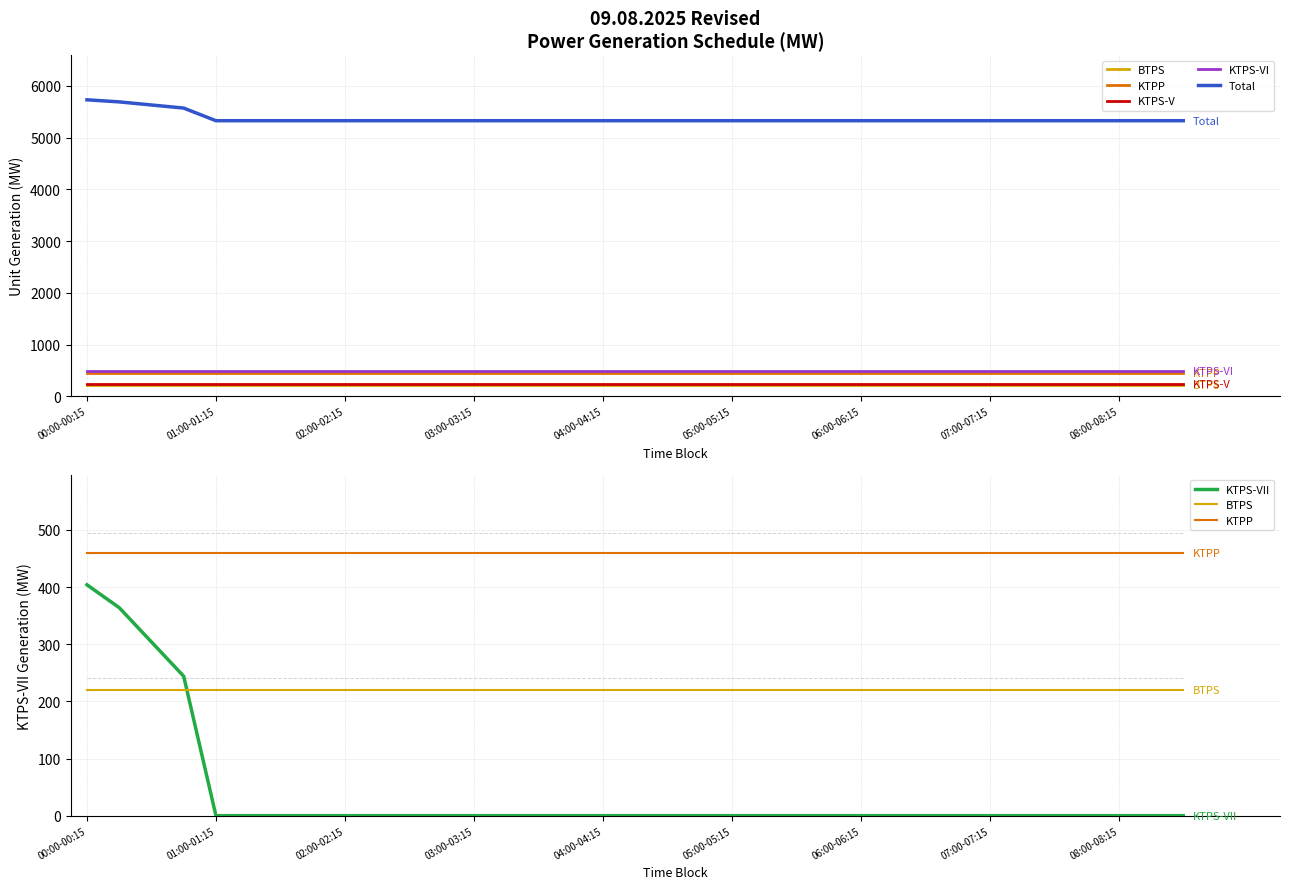

What is the approximate value of KTPP at 07:00-07:15?

459.0